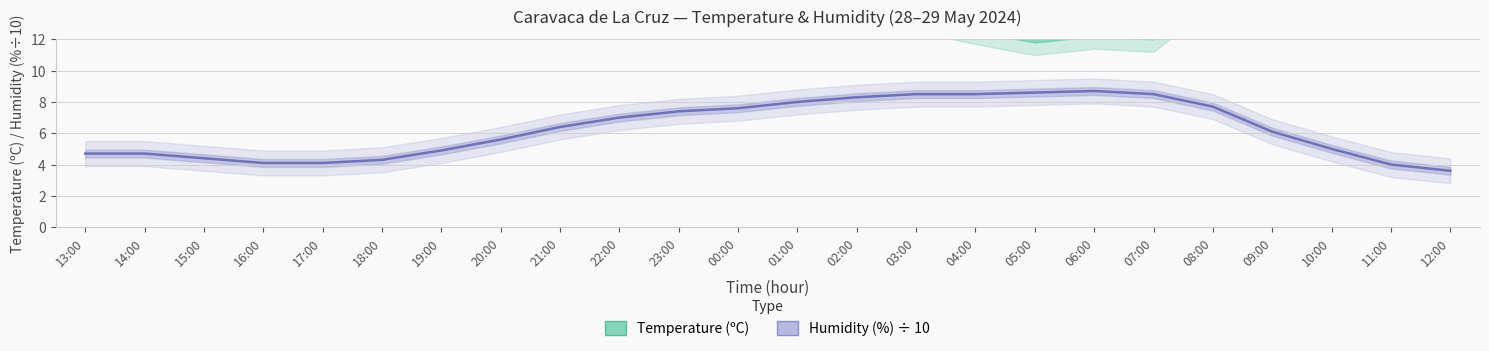

Reading right to left, extract all data points from this chart.

Temperature (ºC): 25.6	24.6	22.7	19.8	15.4	12.4	12.6	12.2	12.9	13.7	13.7	14.1	15.2	16.5	18.0	19.9	22.1	24.3	25.0	25.7	25.7	24.7	23.9	23.7
Humidity (%) ÷ 10: 3.6	4.0	5.0	6.1	7.7	8.5	8.7	8.6	8.5	8.5	8.3	8.0	7.6	7.4	7.0	6.4	5.6	4.9	4.3	4.1	4.1	4.4	4.7	4.7